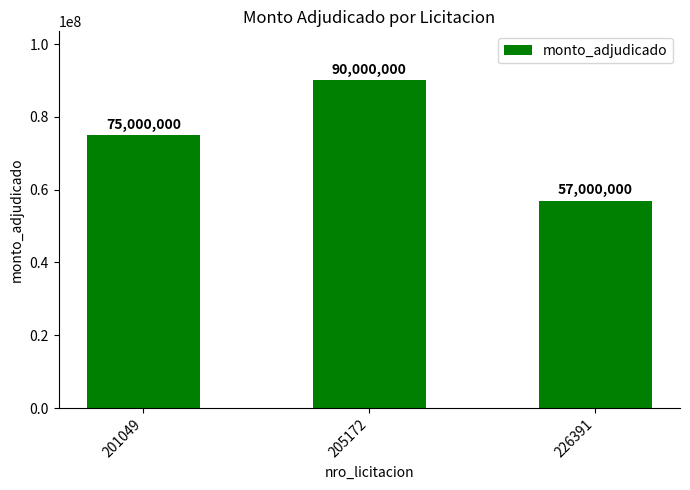

What is the ratio of the value at 201049 to the value at 226391?

1.3